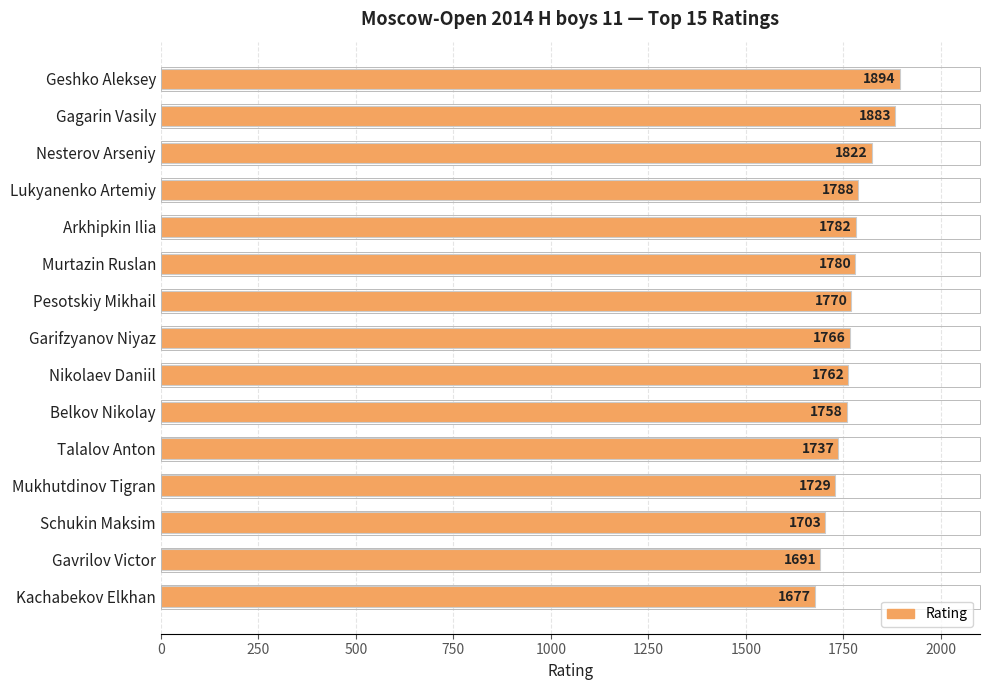

What is the approximate value at Gavrilov Victor, to the nearest 5?

1690